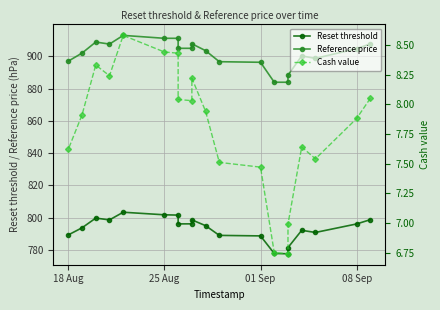

What is the sum of all Reset threshold values?

15866.7